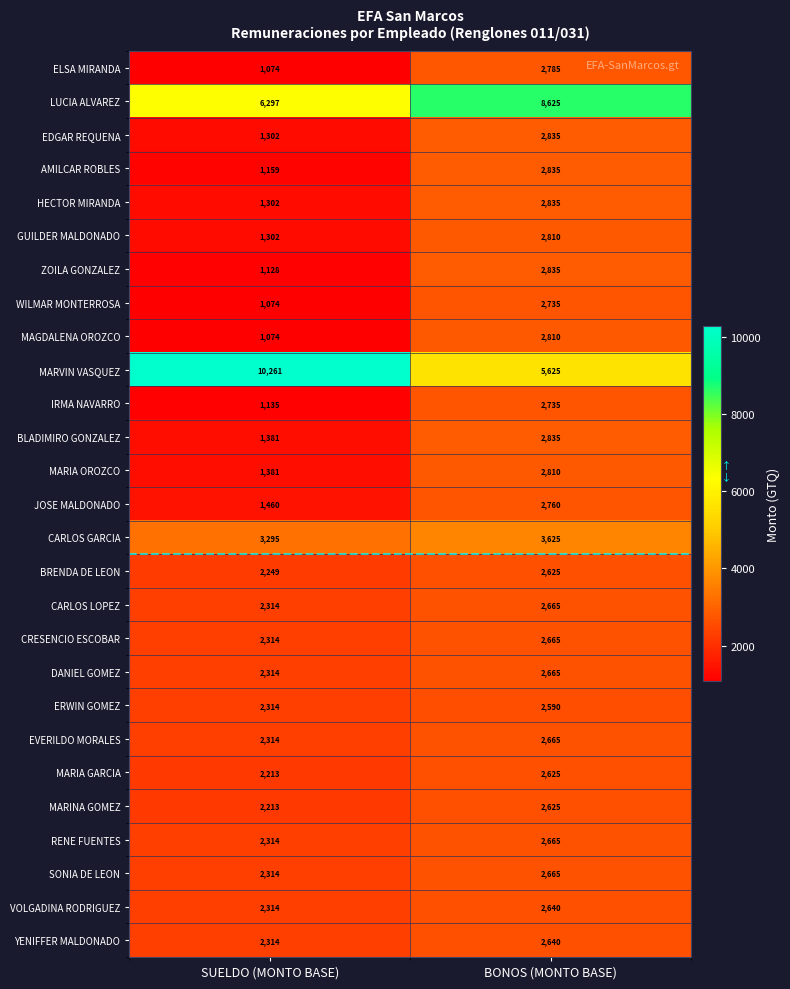

What is the spread (max minus min) of values at SUELDO (MONTO BASE)?

9187